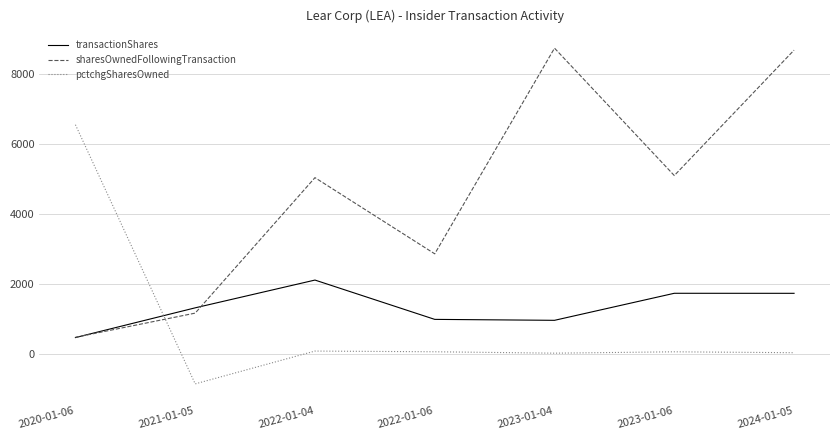

What is the minimum value shown in the chart?

-866